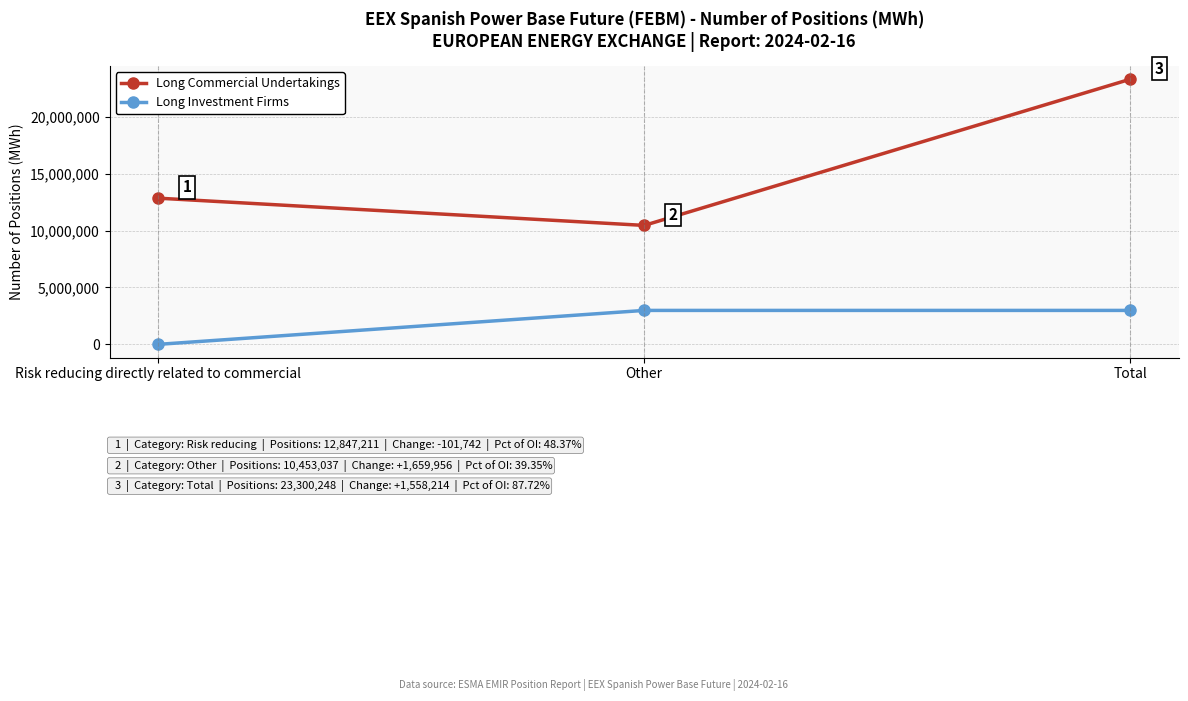

What is the greatest value displayed?

23300248